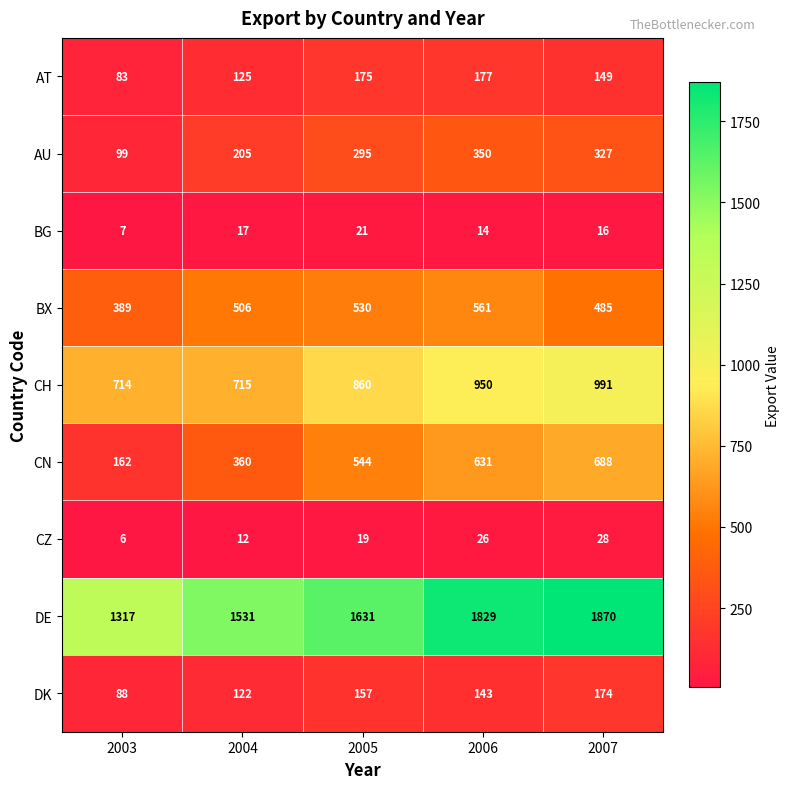

Which series has the largest total across all categories?

DE